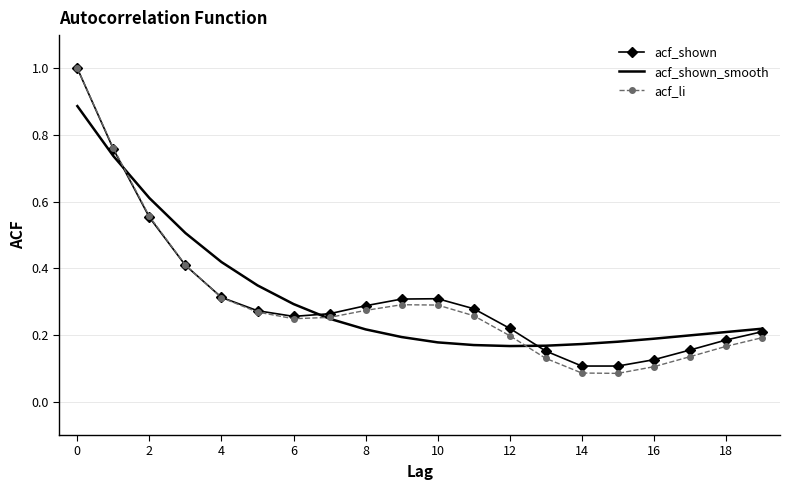

Which series has the widest spread of values?

acf_li